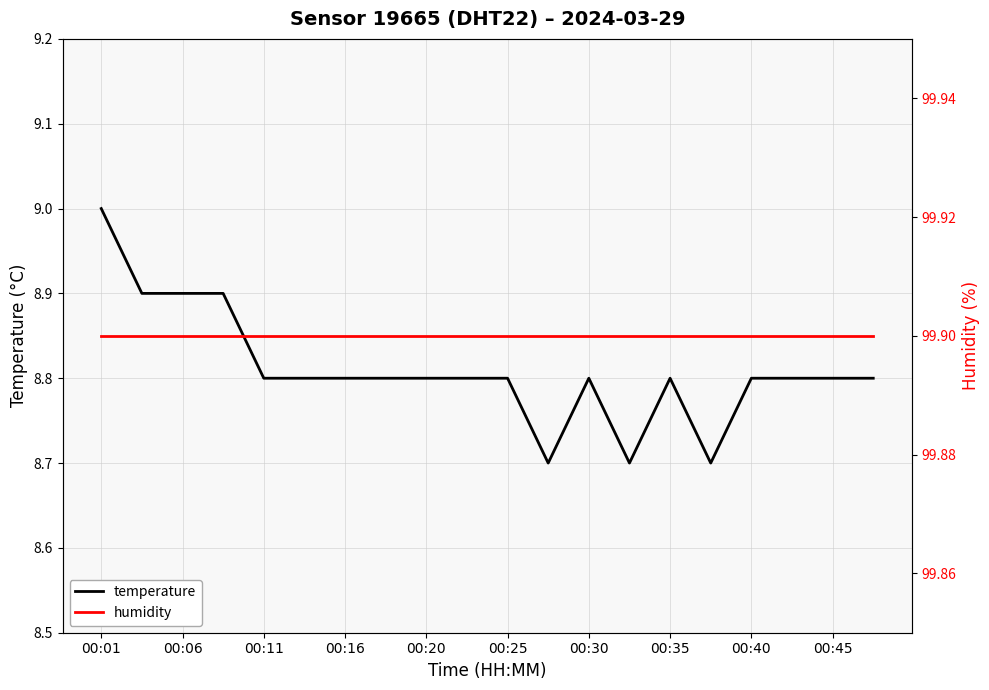

How many lines are shown in the chart?

2